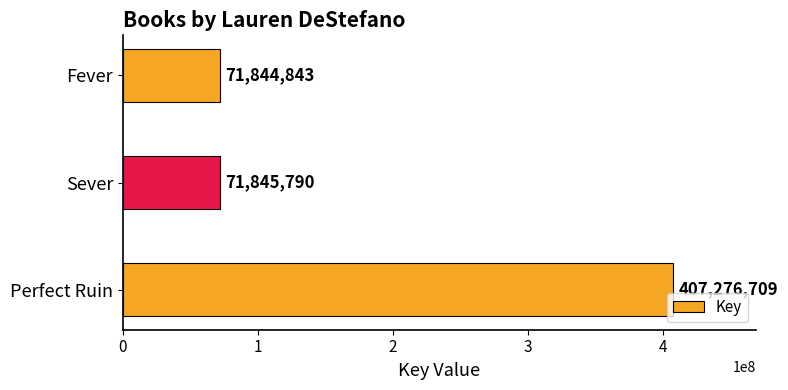

Rank the categories by value from lowest to highest.

Fever, Sever, Perfect Ruin